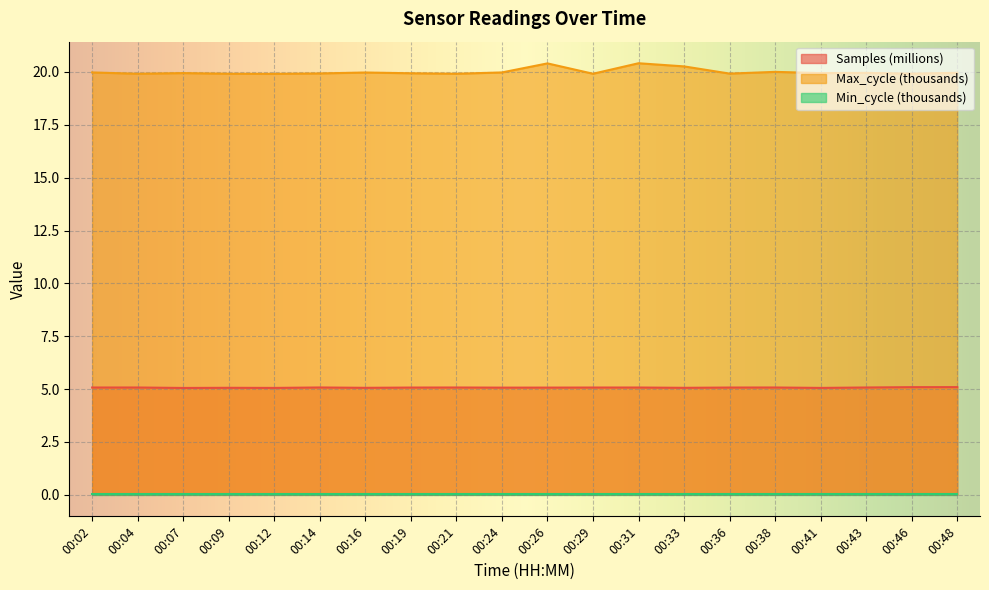

What is the greatest value displayed?

20.4